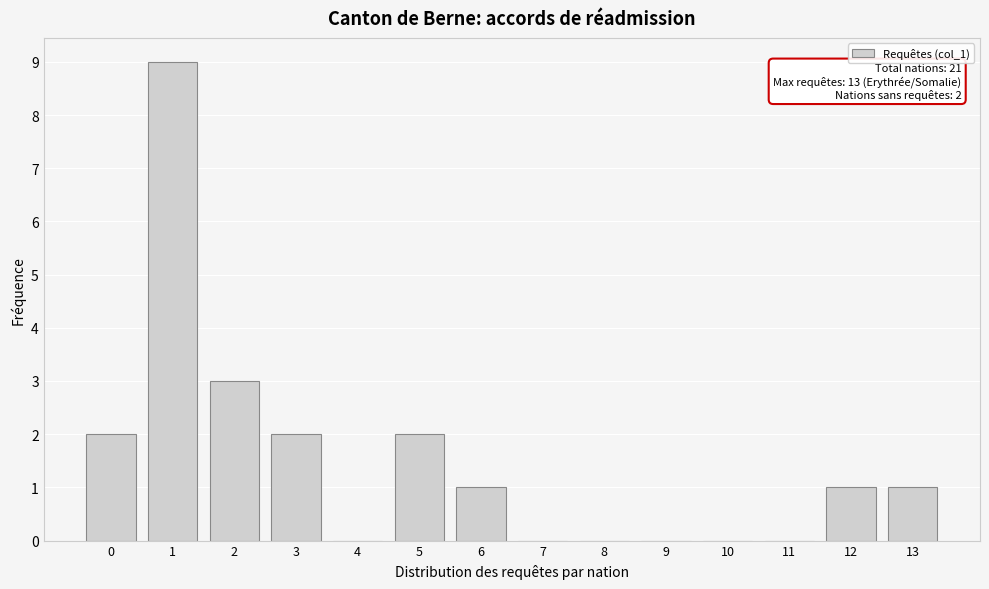

Which range on the x-axis has the tallest bar?

0.5 to 1.5